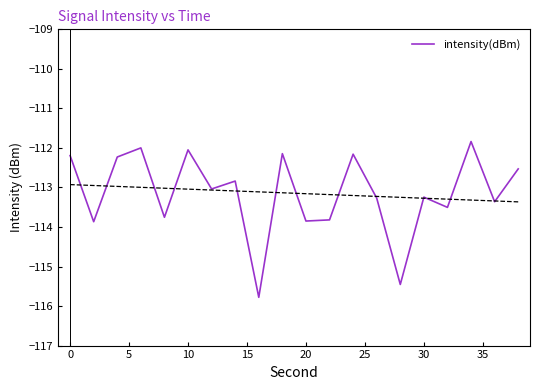

How many lines are shown in the chart?

1